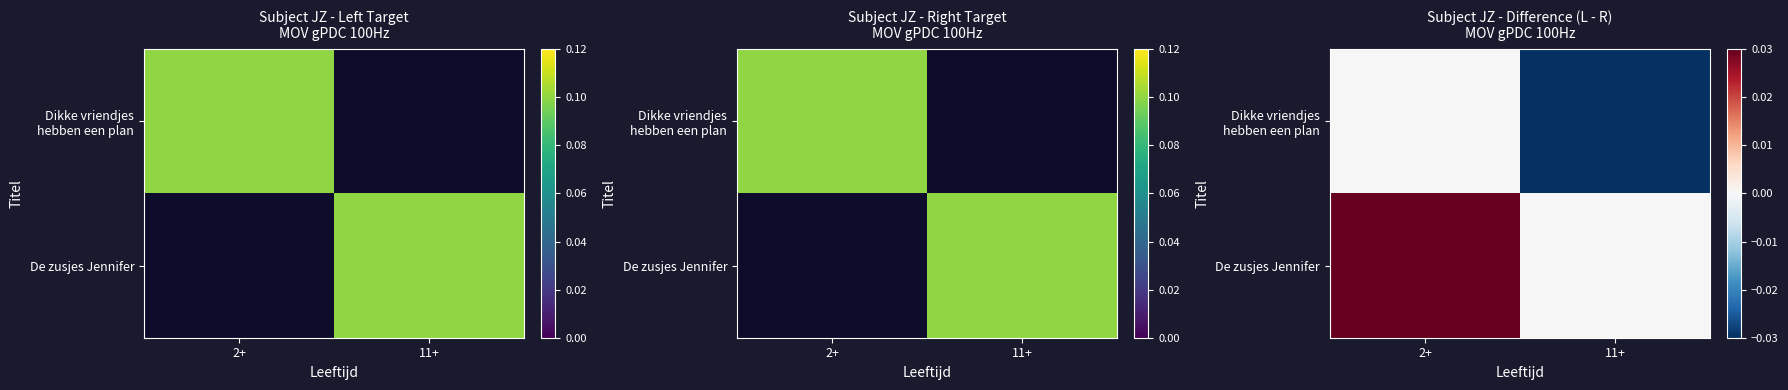

List the series in order of their overall mean, highest first.

De zusjes Jennifer, Dikke vriendjes hebben een plan